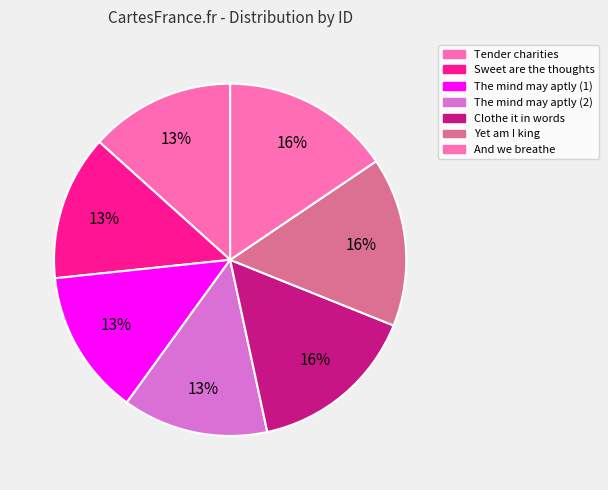

How many slices are in this pie chart?

7